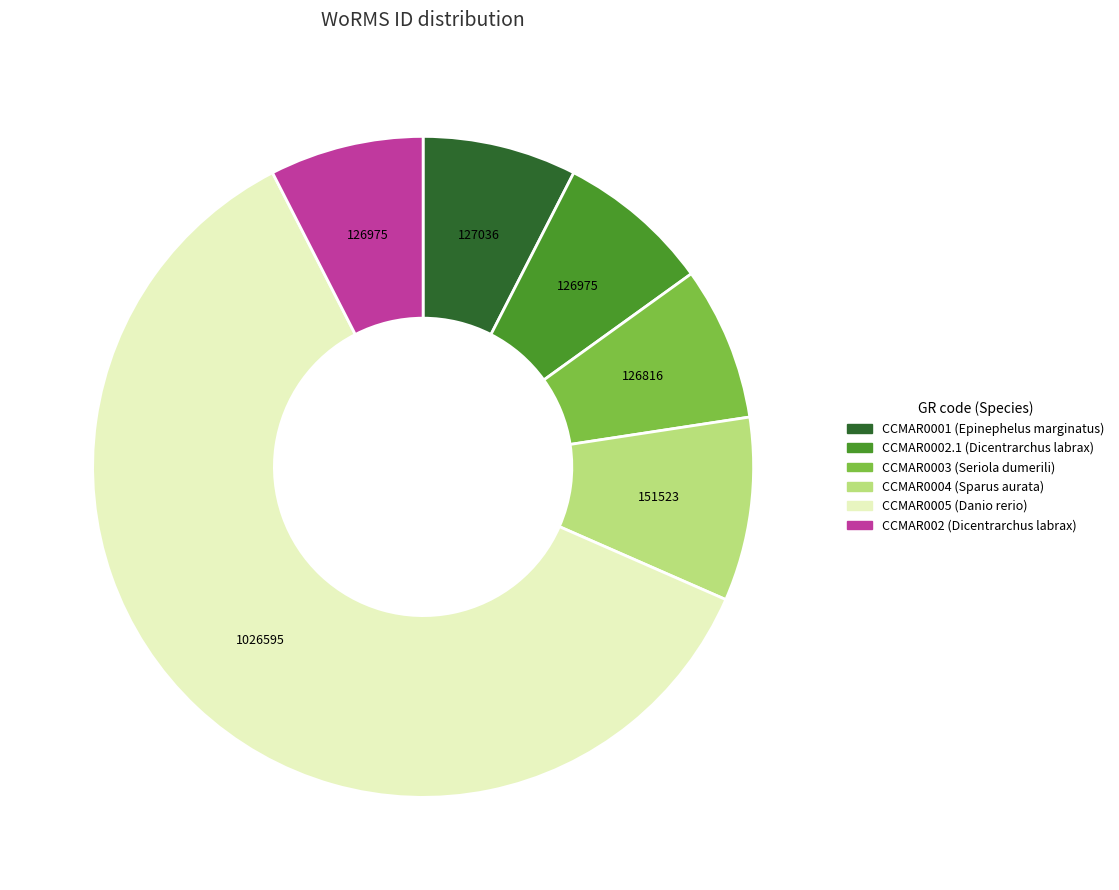

What is the largest slice in the pie chart?

CCMAR0005